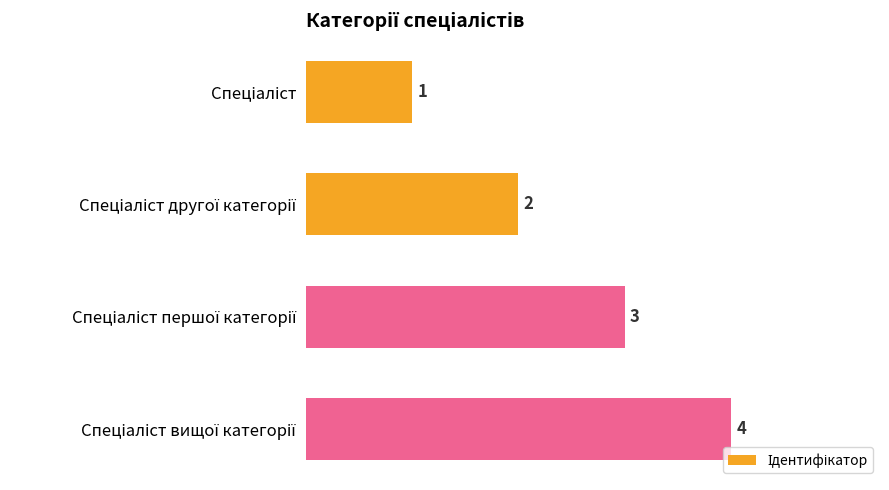

What is the difference between the maximum and minimum values?

3